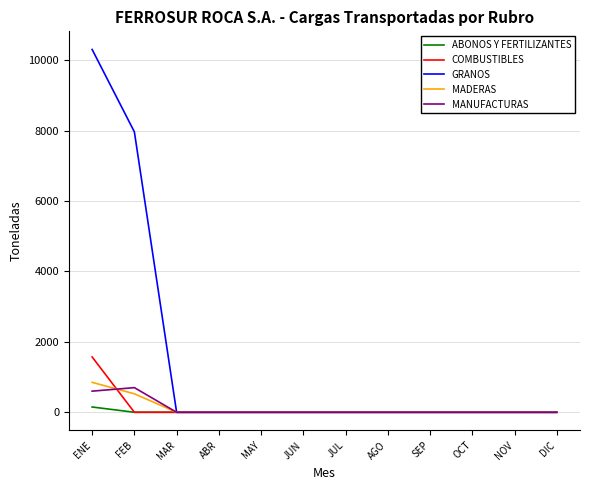

True or false: GRANOS has a value of -4808.8 at NOV.

False